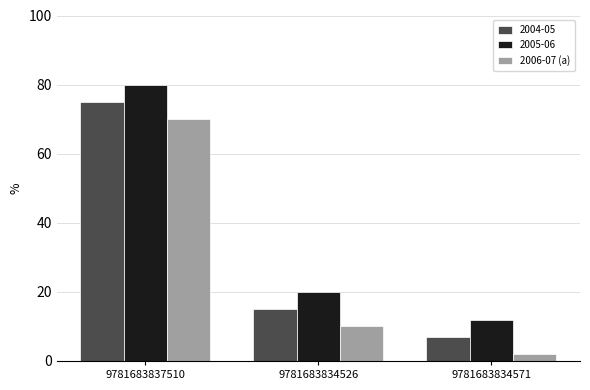

How many distinct data groups are displayed?

3